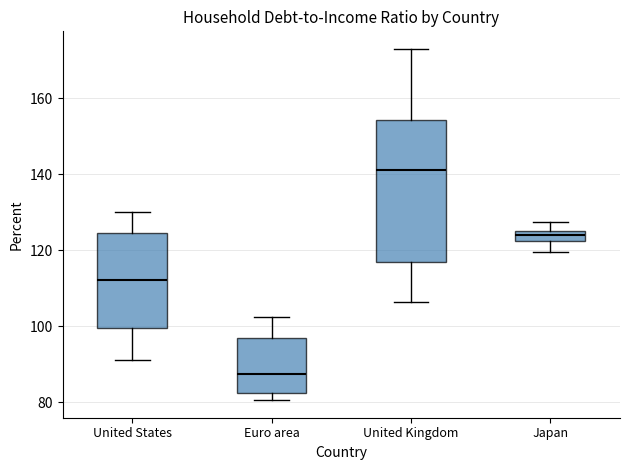

Where does the median line of the box for United States sit on the y-axis? The values are not printed on the chart, so give them approximately, as read against the axis.

112